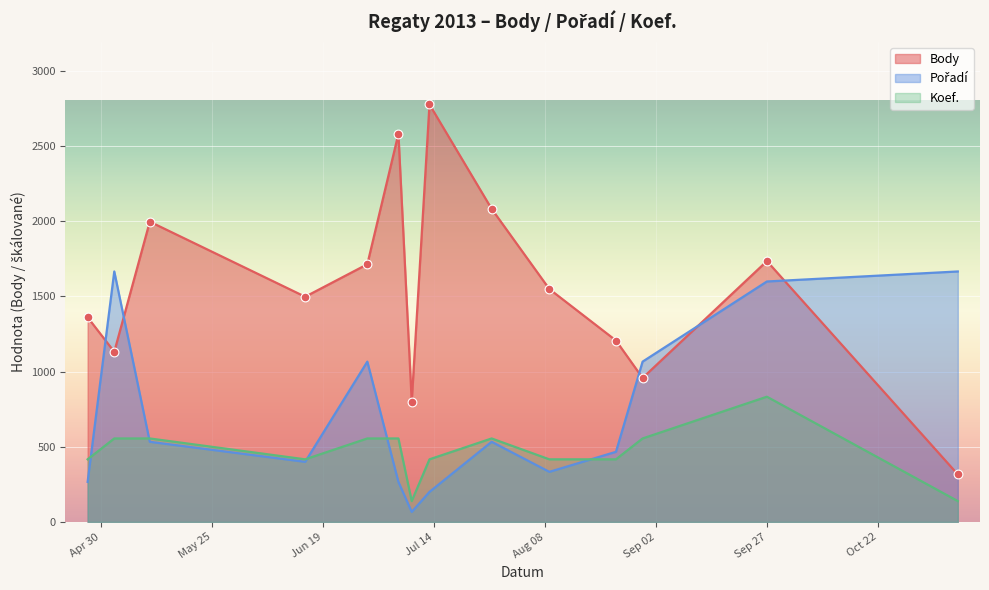

Which series contains the highest Y value?

Body